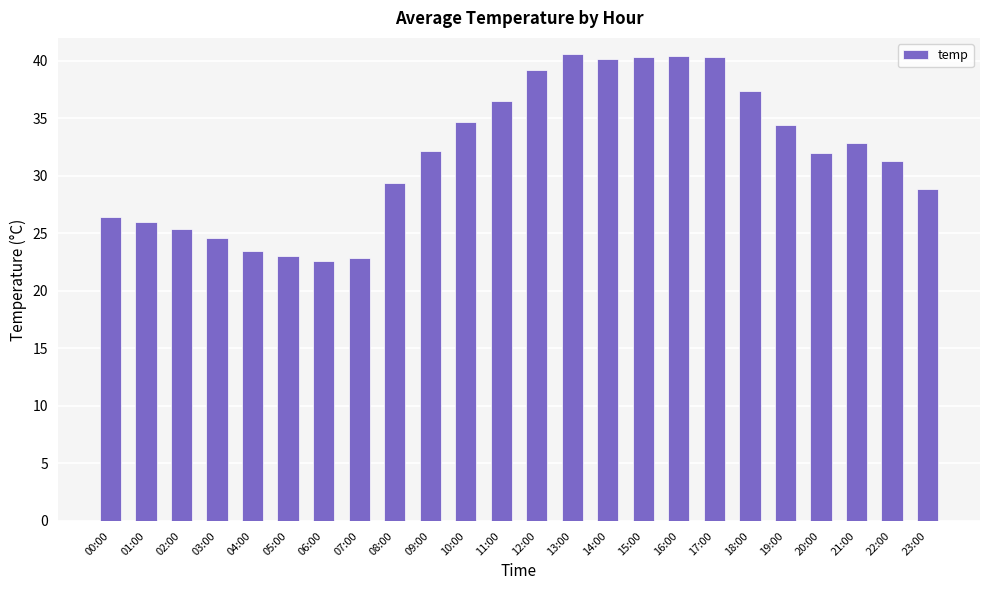

What value does the data have at 05:00?

23.0